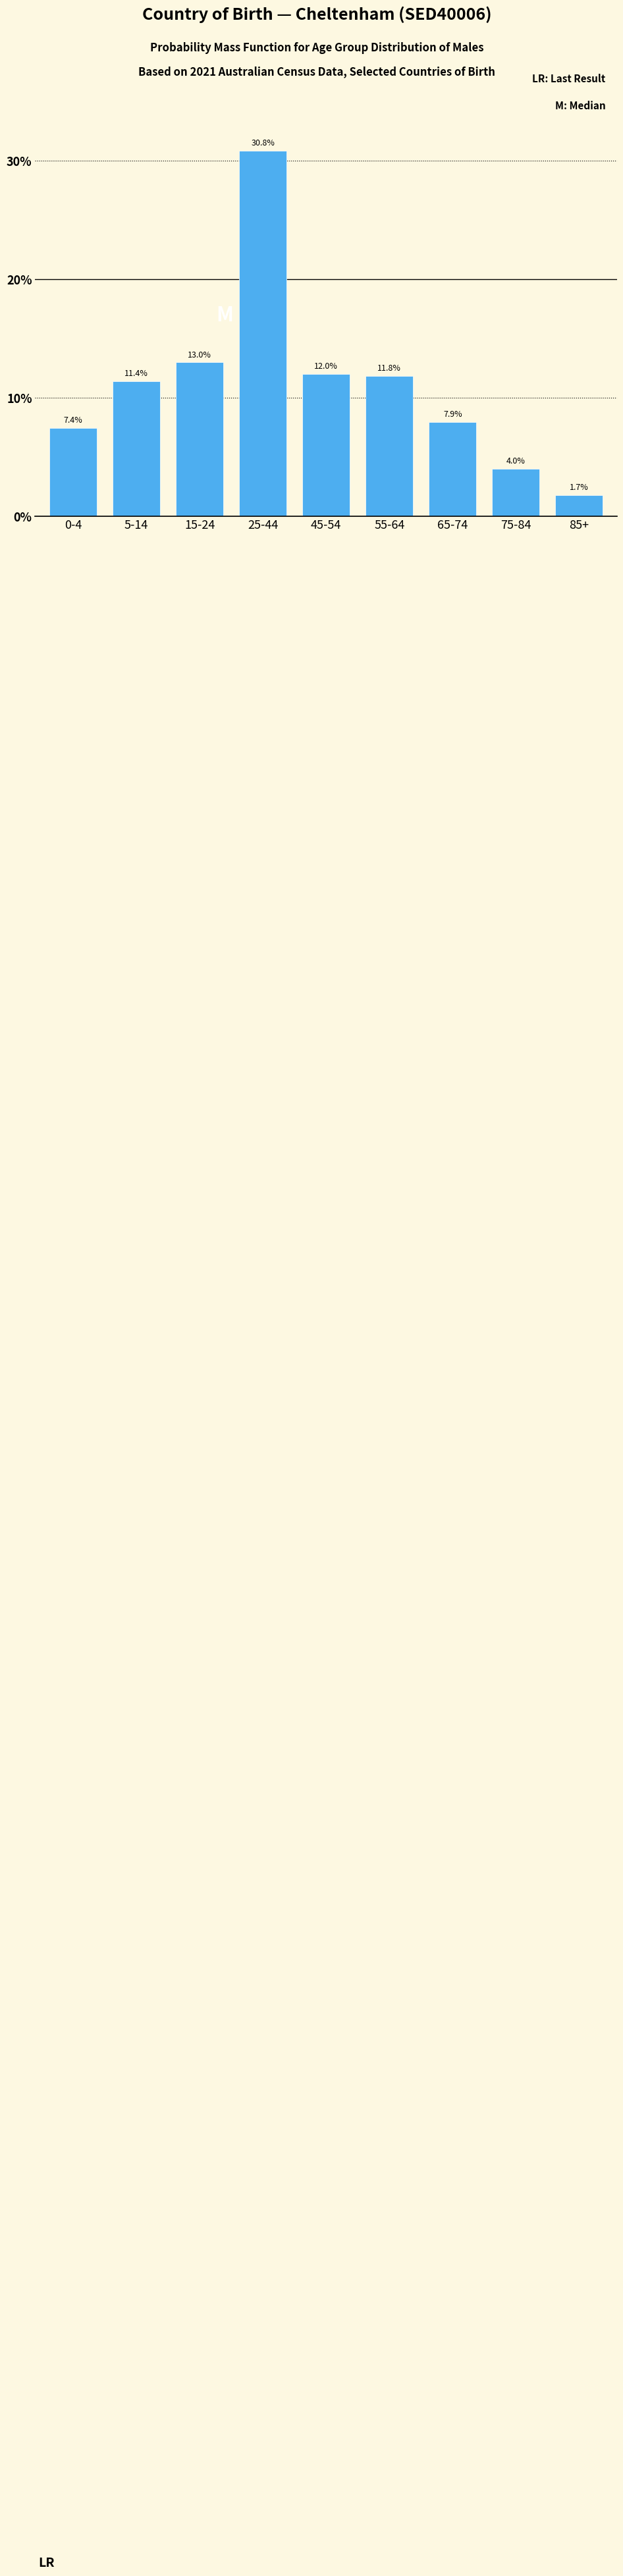

Reading right to left, what are all the values shown in this chart?

1.7	4.0	7.9	11.8	12.0	30.8	13.0	11.4	7.4